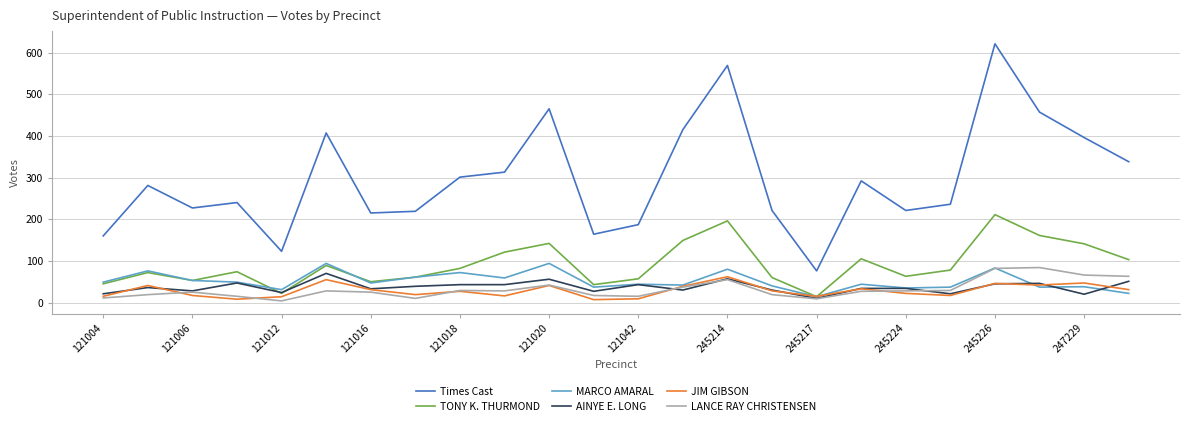

What are all the series names shown in the legend?

Times Cast, TONY K. THURMOND, MARCO AMARAL, AINYE E. LONG, JIM GIBSON, LANCE RAY CHRISTENSEN